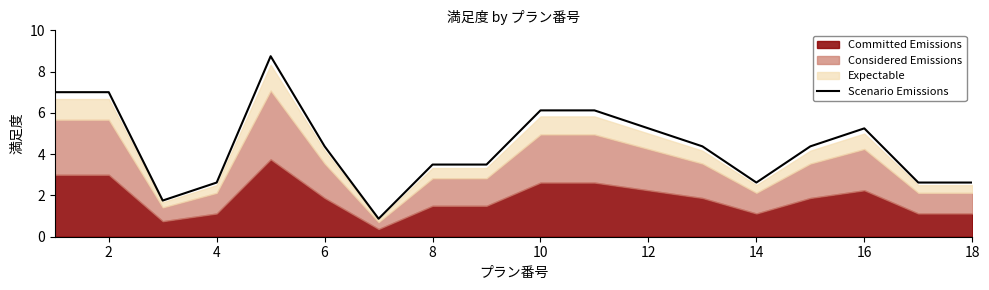

The value of Scenario Emissions at 14 is 3.7. True or false?

False